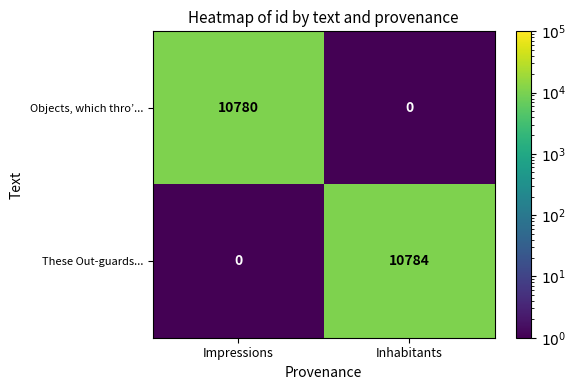

What is the total value across all series at Inhabitants?

10784